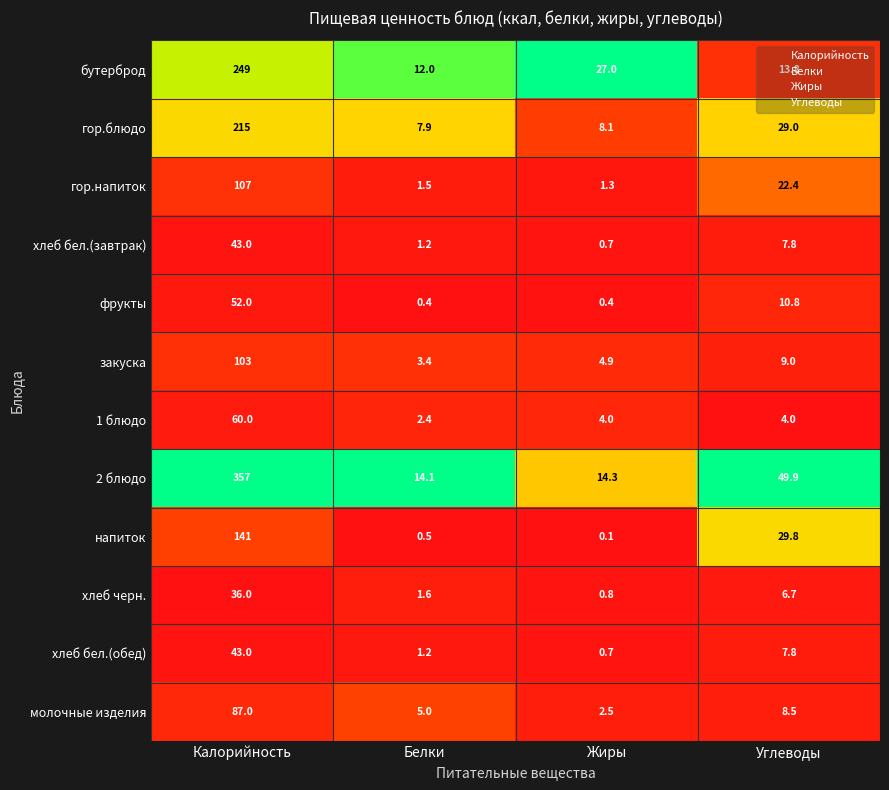

Which series has the widest spread of values?

2 блюдо